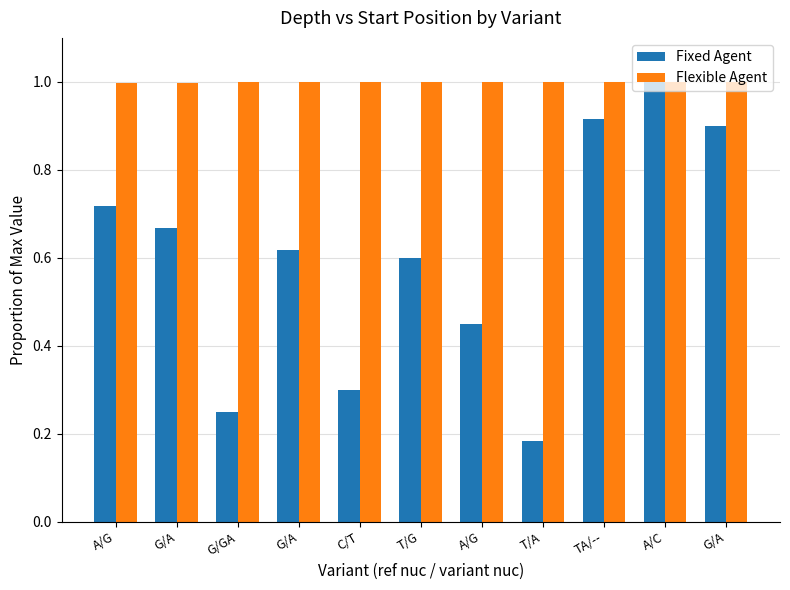

What are all the series names shown in the legend?

Fixed Agent, Flexible Agent